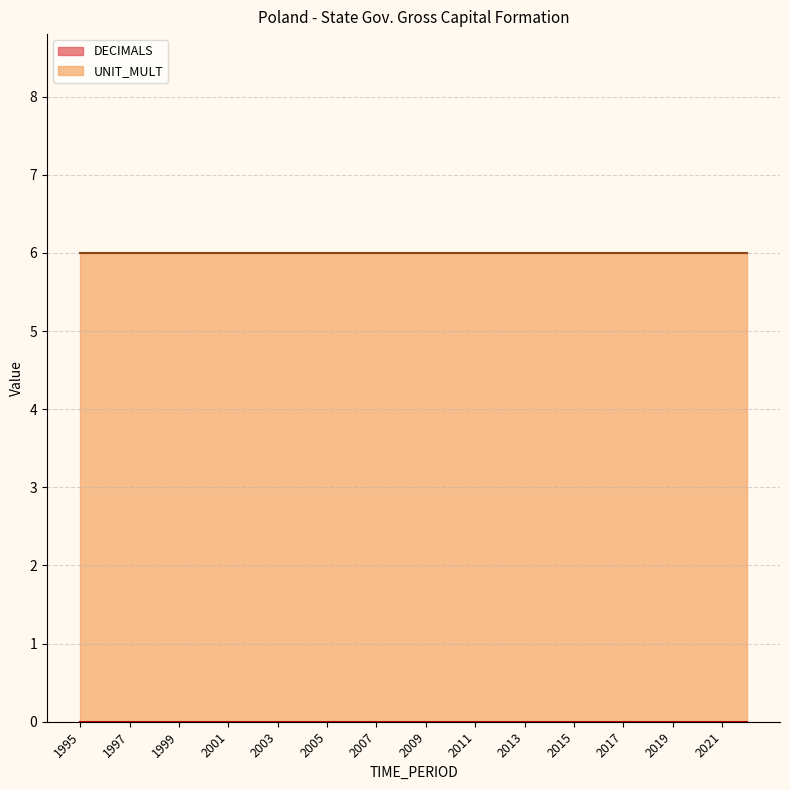

The UNIT_MULT series shows 2 at 2011. True or false?

False